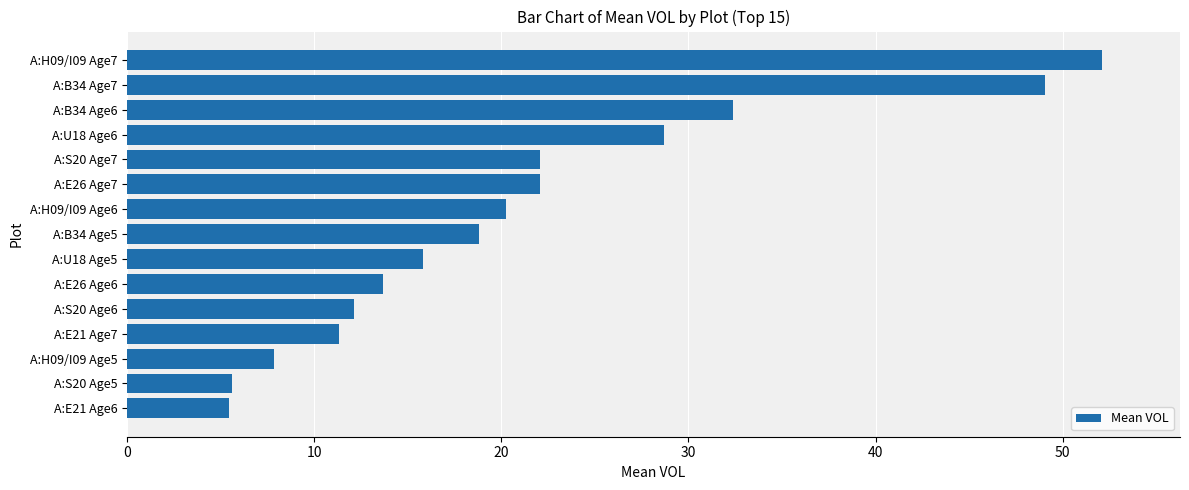

What is the value of the 6th bar from the top?

22.1